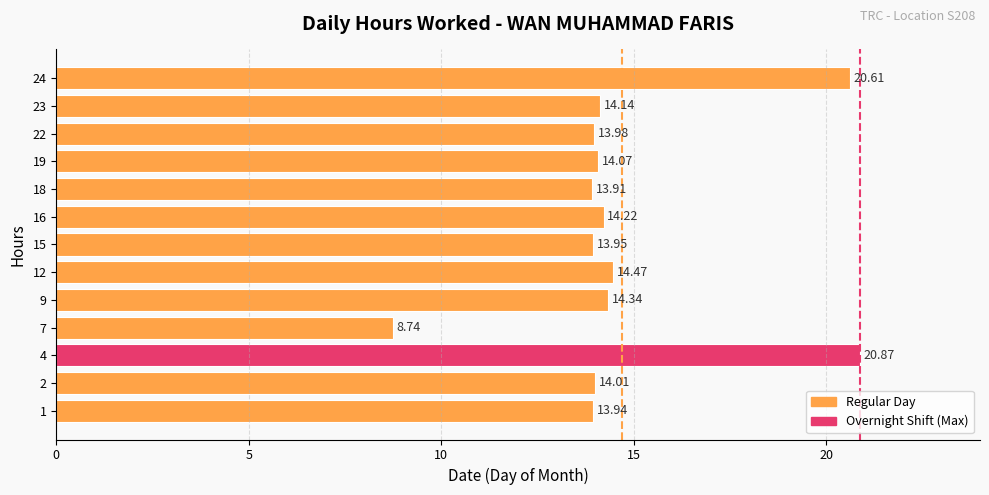

What is the average value?

14.7